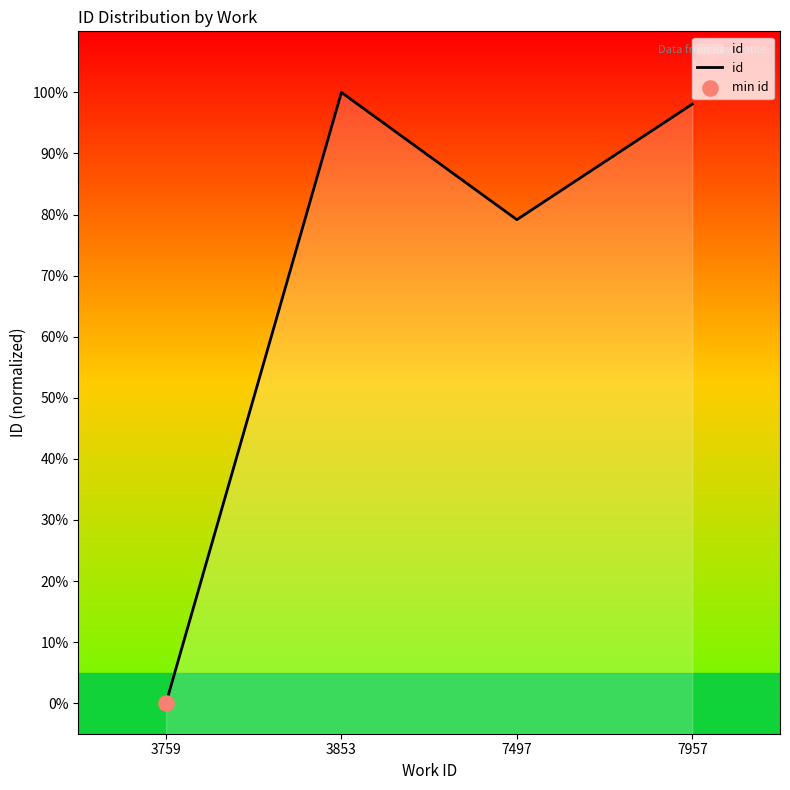

Approximately how many times larger is the value at 7957 compared to 3853?

1.0